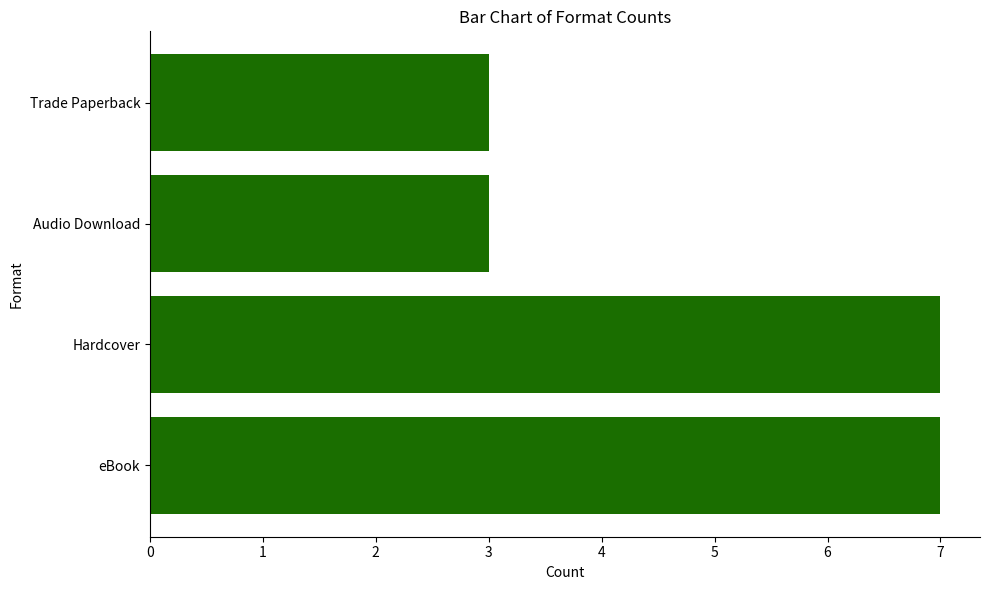

What is the difference between the values at Hardcover and Trade Paperback?

4